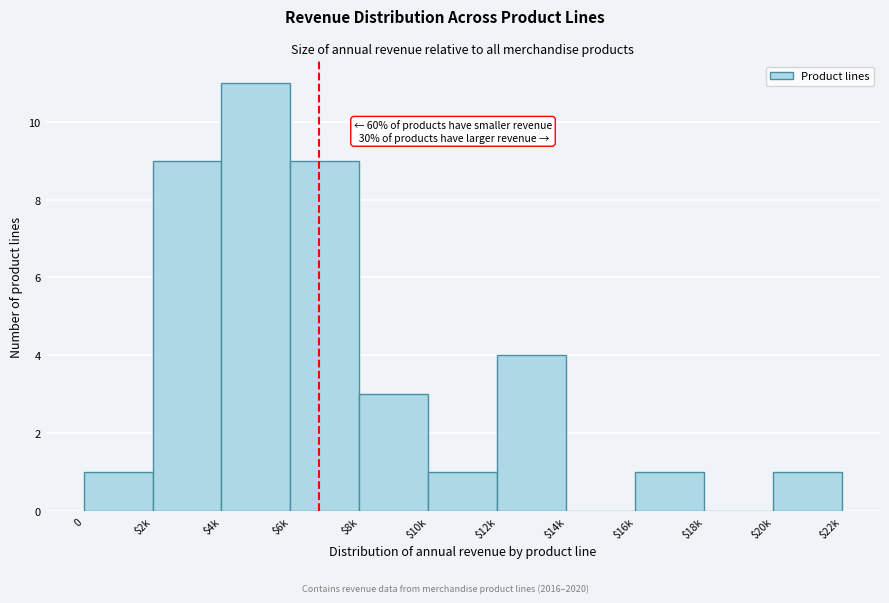

What is the maximum value shown in the chart?

11